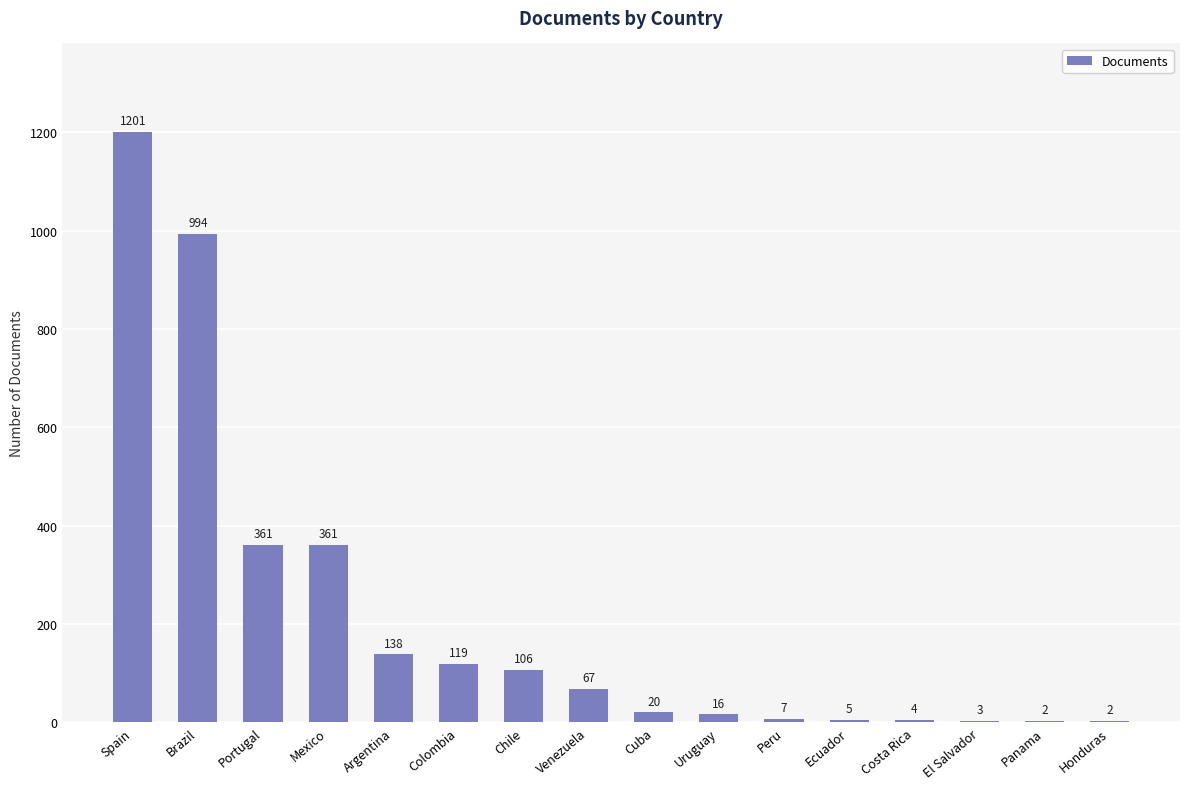

Reading right to left, list all the values displayed in this chart.

Honduras=2	Panama=2	El Salvador=3	Costa Rica=4	Ecuador=5	Peru=7	Uruguay=16	Cuba=20	Venezuela=67	Chile=106	Colombia=119	Argentina=138	Mexico=361	Portugal=361	Brazil=994	Spain=1201